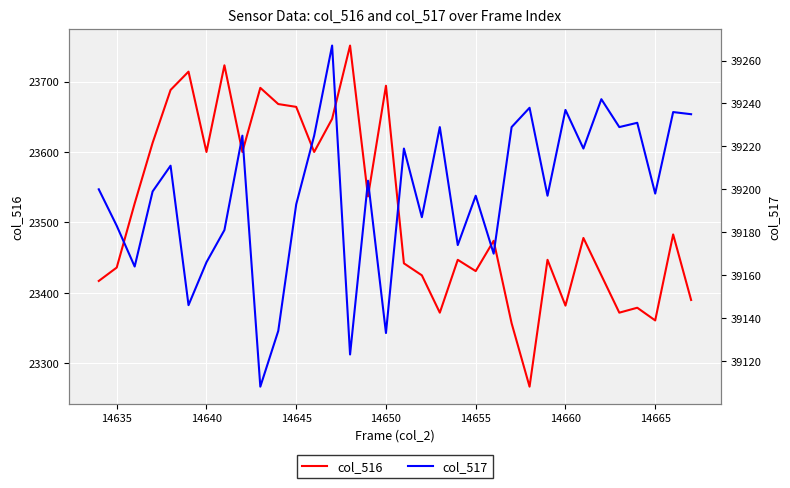

True or false: col_517 and col_516 intersect in this chart.

False